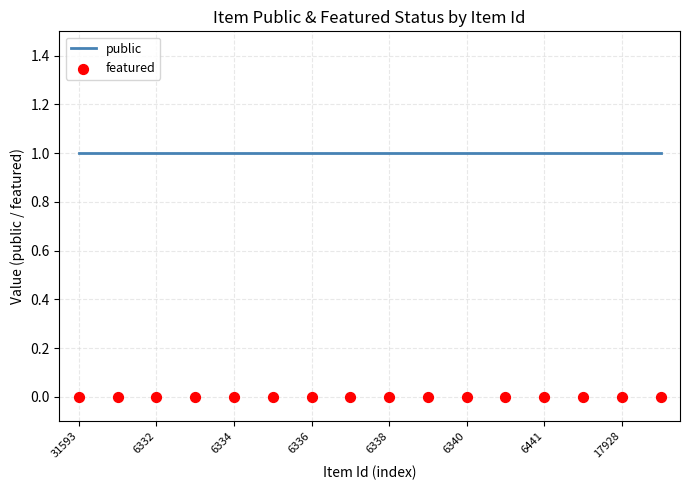

What is the total value across all series at 6338?

1